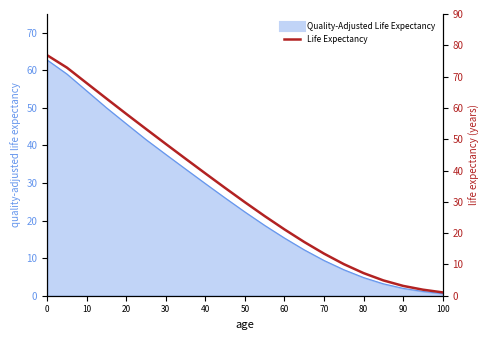

True or false: there are more than 0 points higher than both neighbors.

False